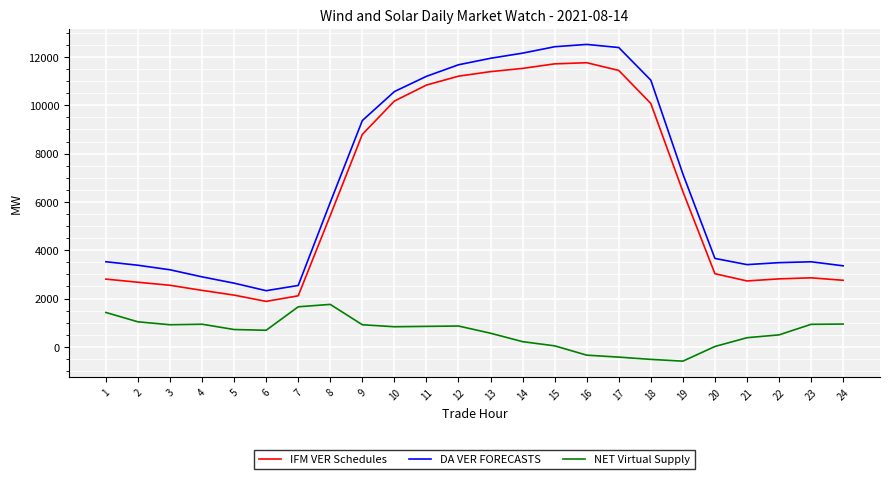

True or false: DA VER FORECASTS and NET Virtual Supply cross at least once.

False